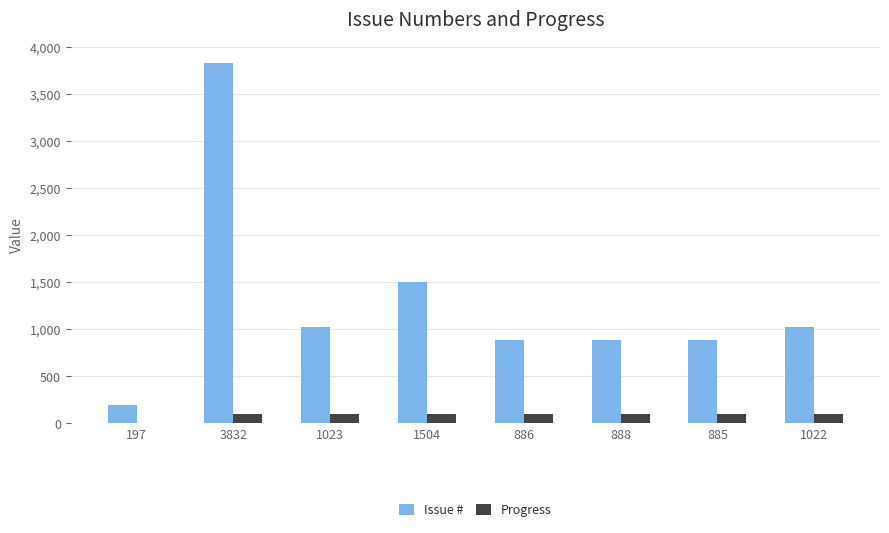

Which series has the widest spread of values?

Issue #